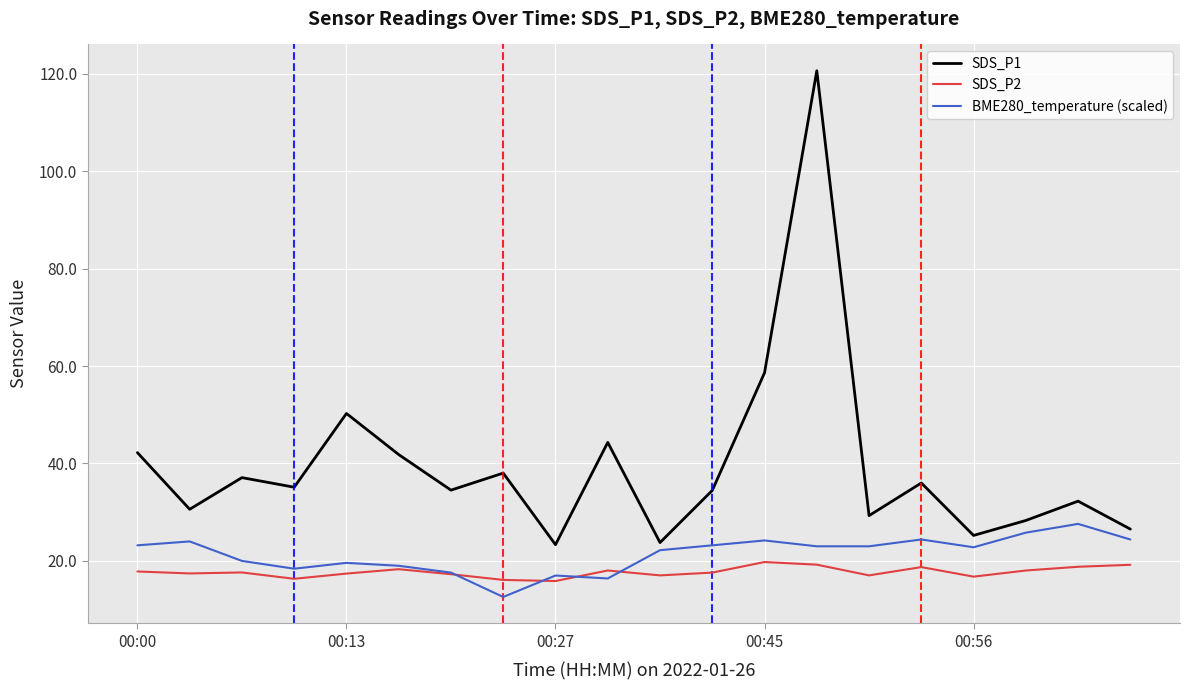

What is the maximum value shown in the chart?

120.6